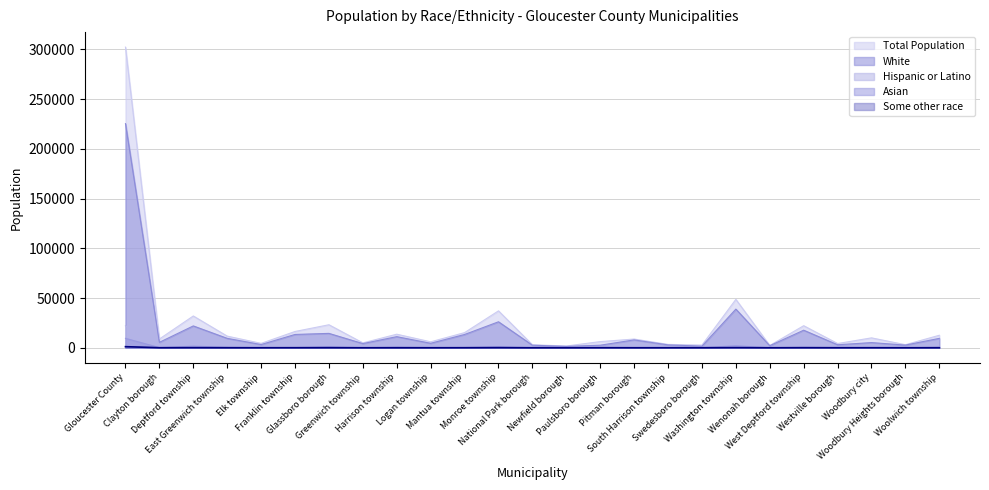

Between East Greenwich township and Harrison township, which series saw the biggest shift?

Total Population